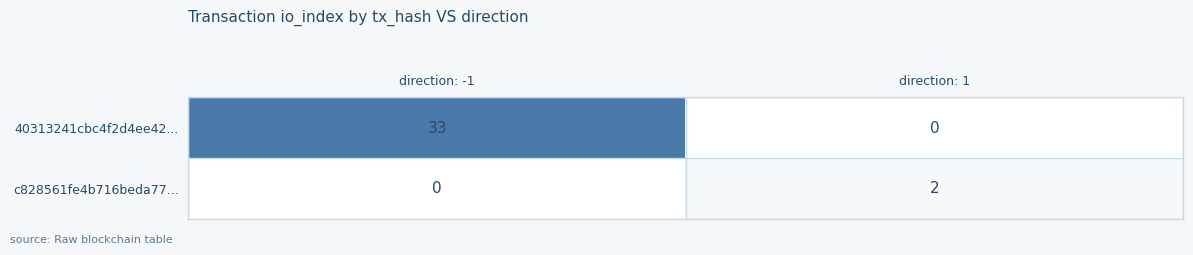

Which category has the highest value across all series?

direction: -1